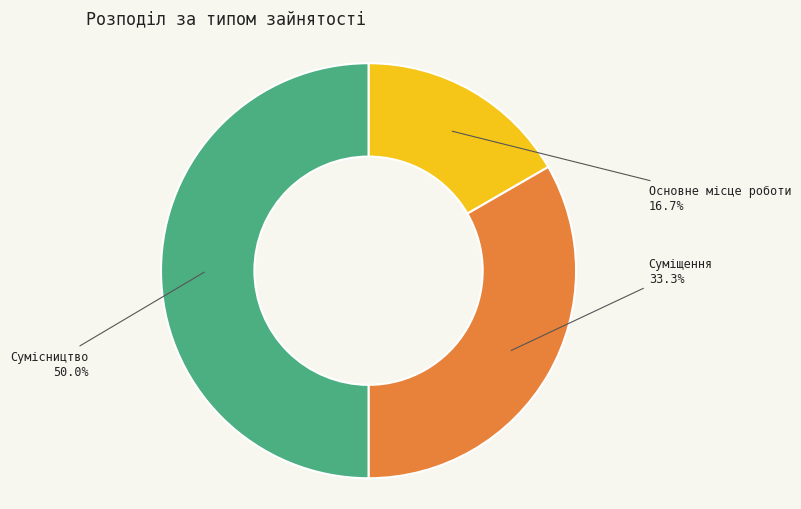

Which has a higher value, Сумісництво or Основне місце роботи?

Сумісництво